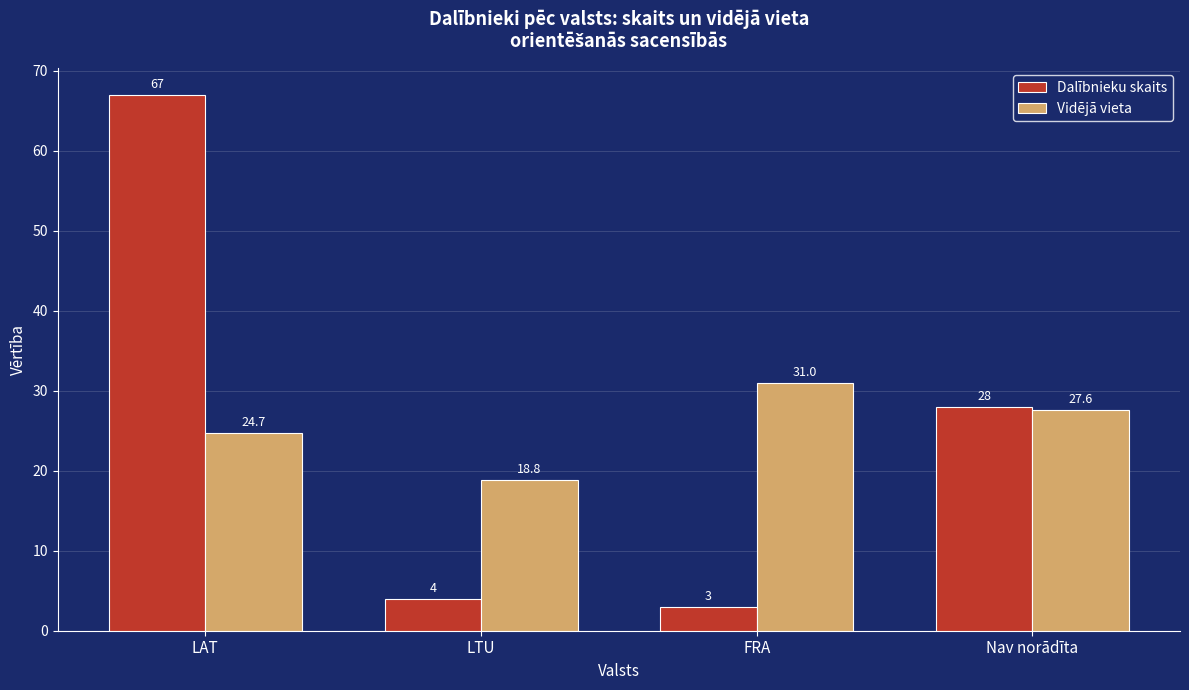

At which label does Vidējā vieta first exceed 27?

FRA